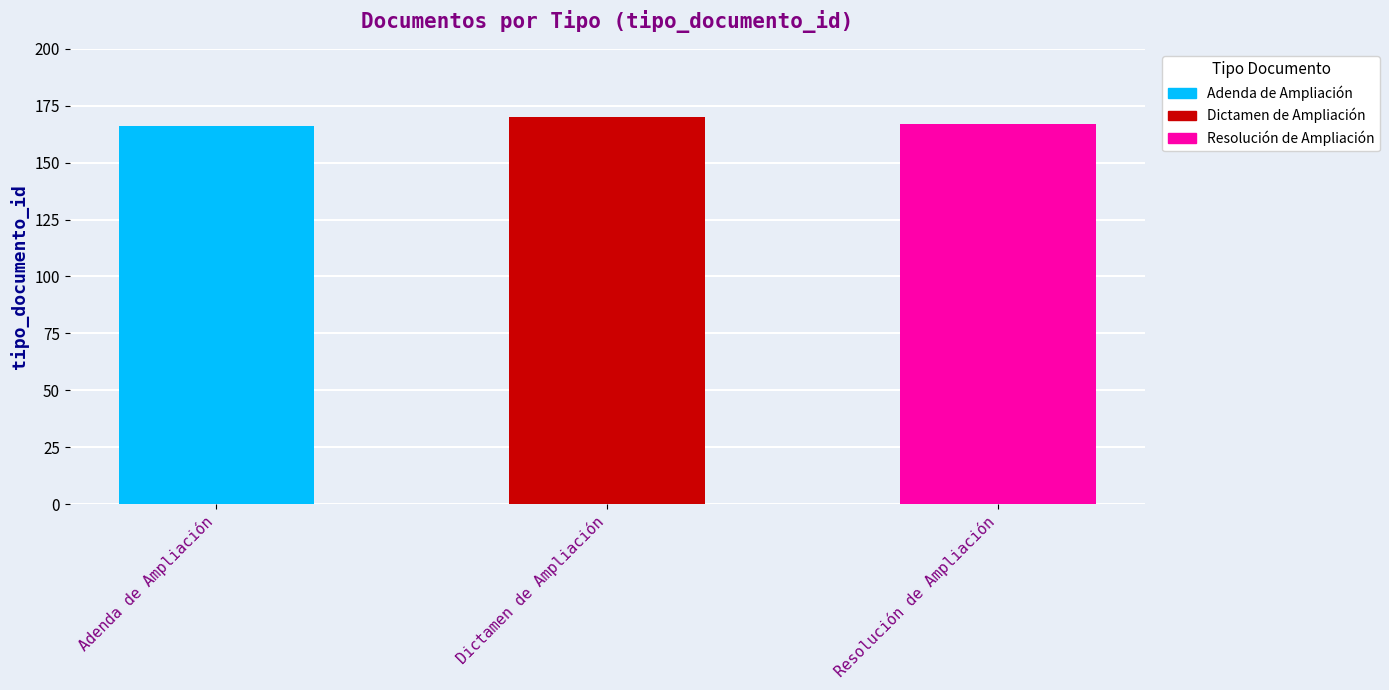

What is the sum of all values?

503